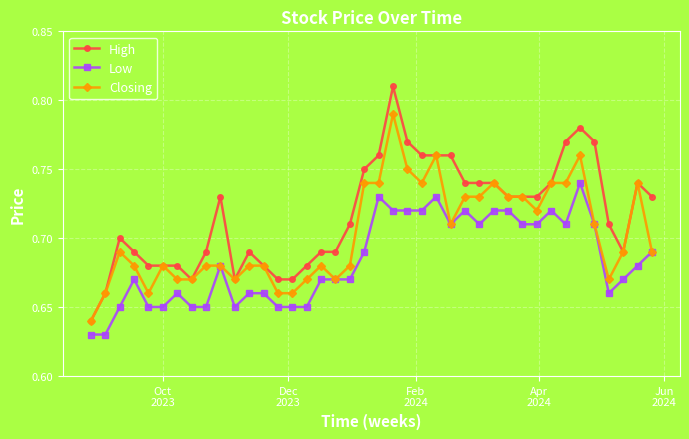

True or false: Closing has more than 0 interior local peaks.

True